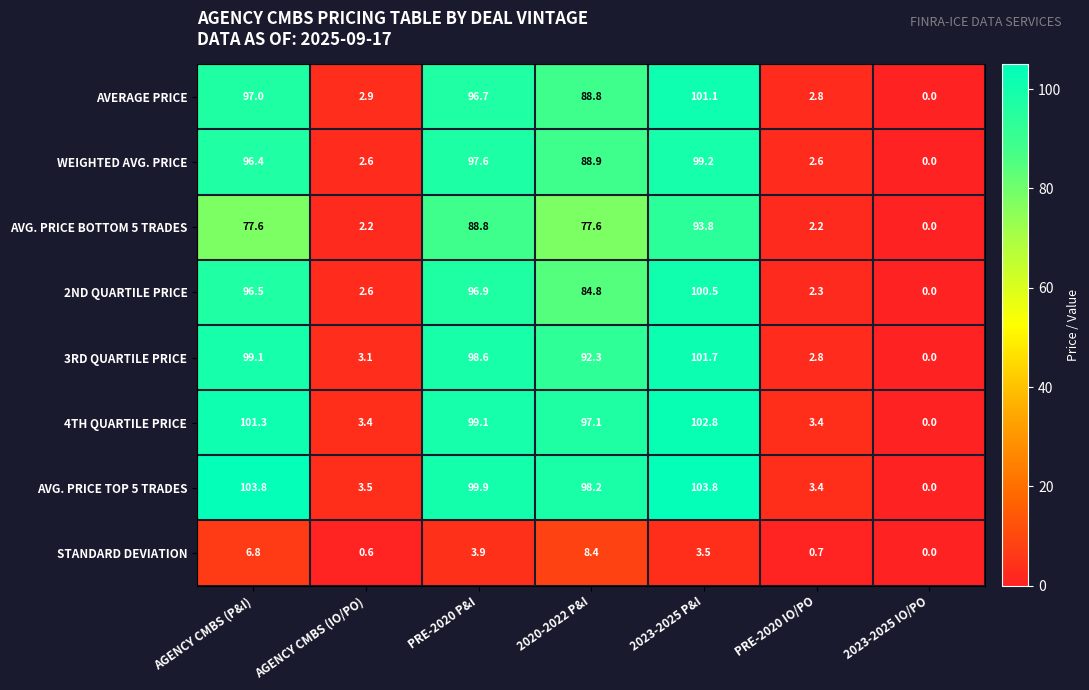

What is the sum of the AVG. PRICE BOTTOM 5 TRADES values at 2023-2025 P&I and PRE-2020 P&I?

182.6